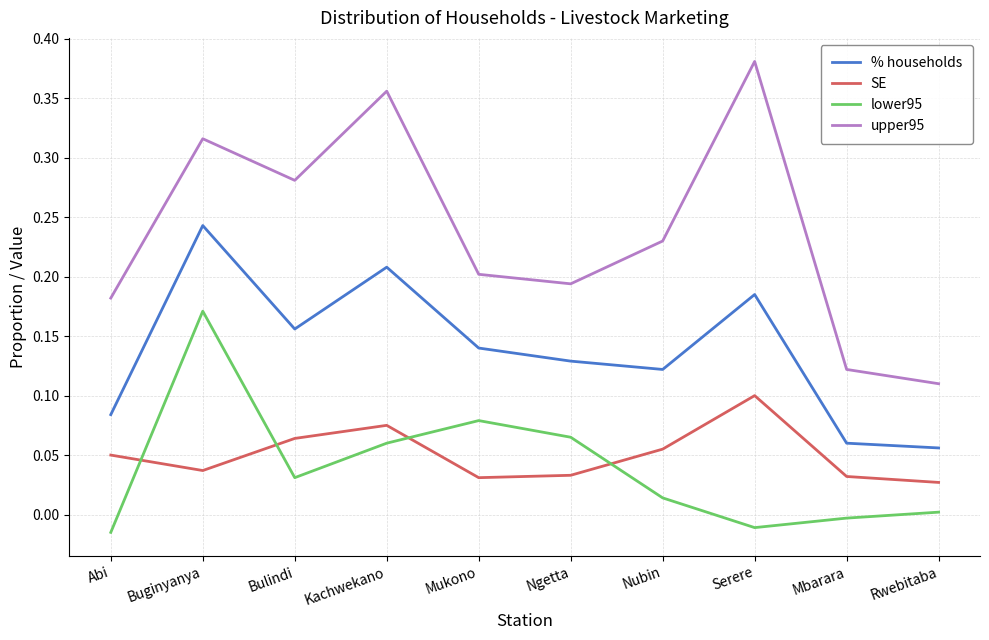

At which label does lower95 reach its peak?

Buginyanya